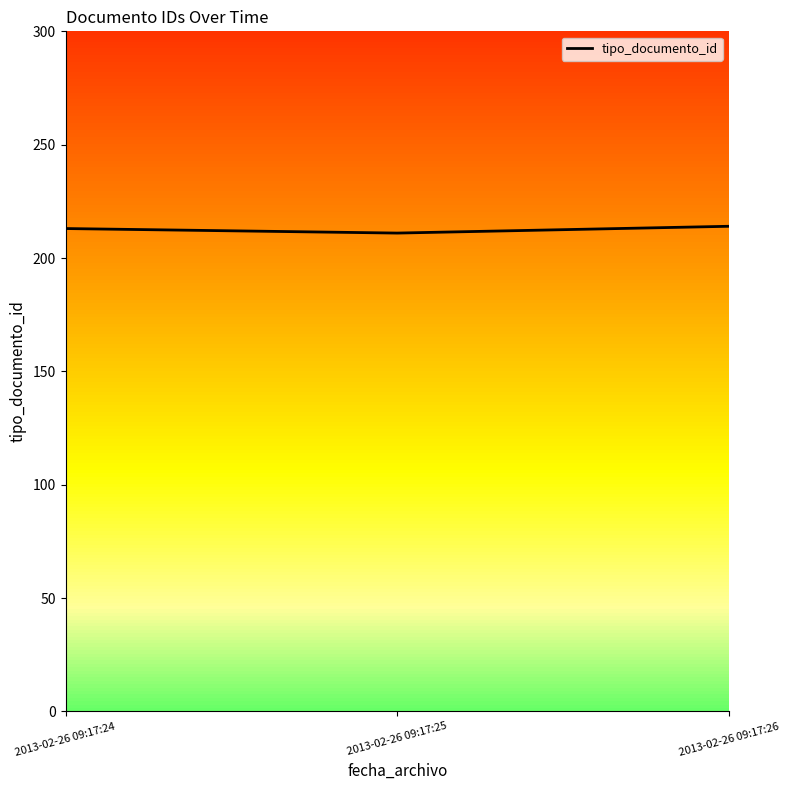

At which category does the chart reach its peak across all series?

2013-02-26 09:17:26